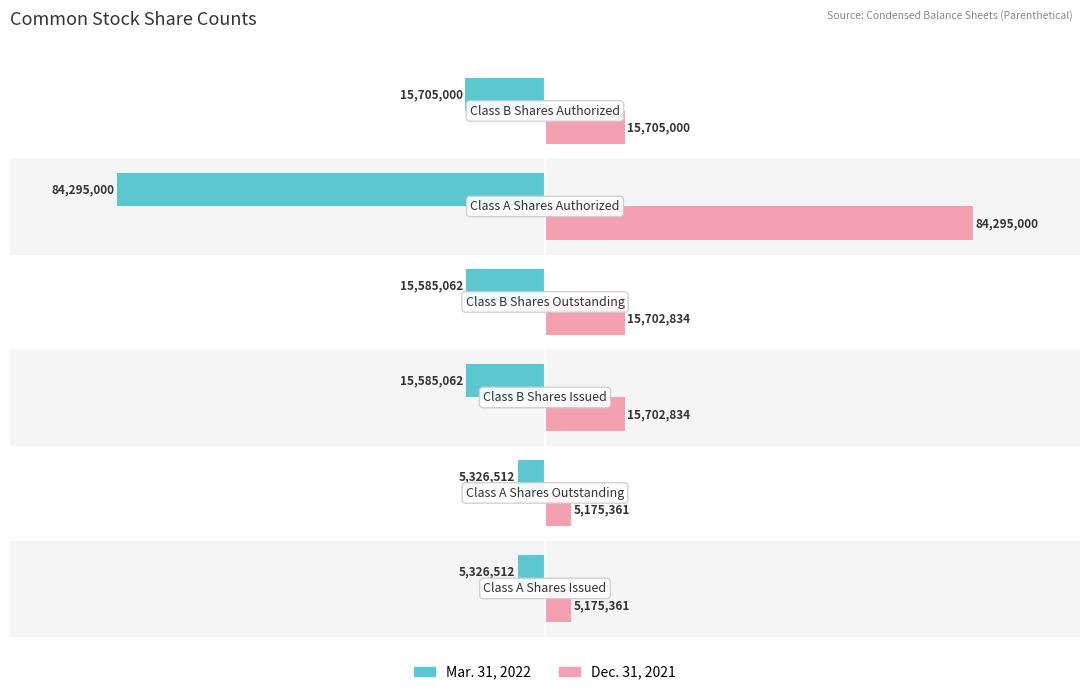

What is the average value of the Mar. 31, 2022 series?

-23637191